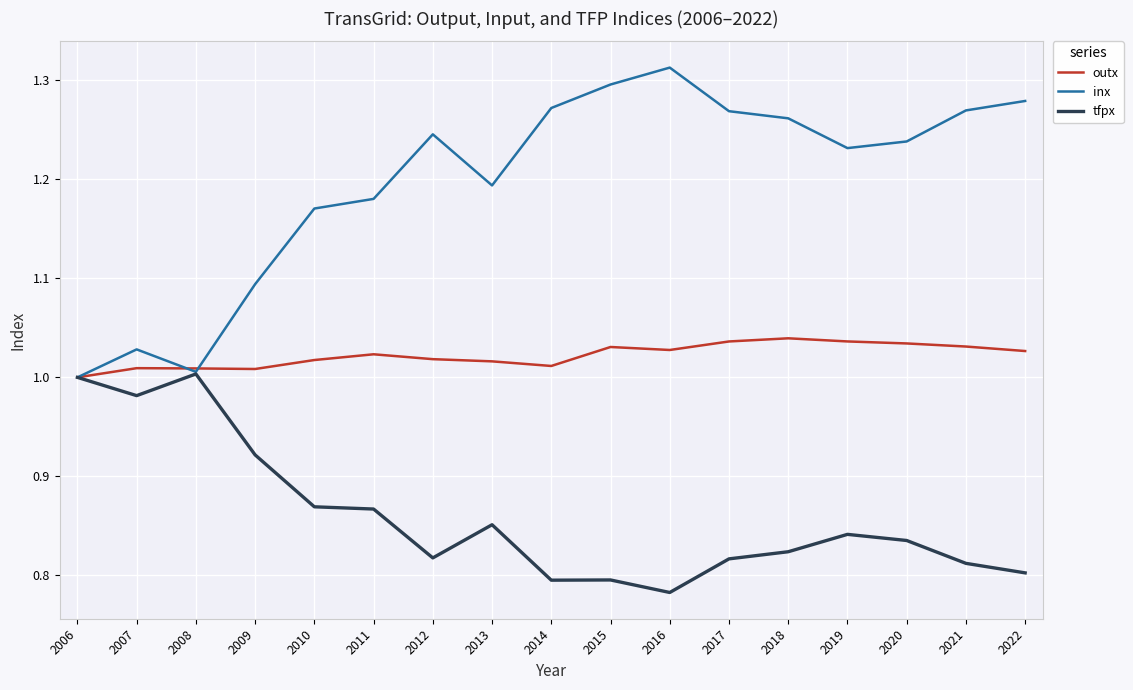

What is the total value across all series at 2012?

3.1